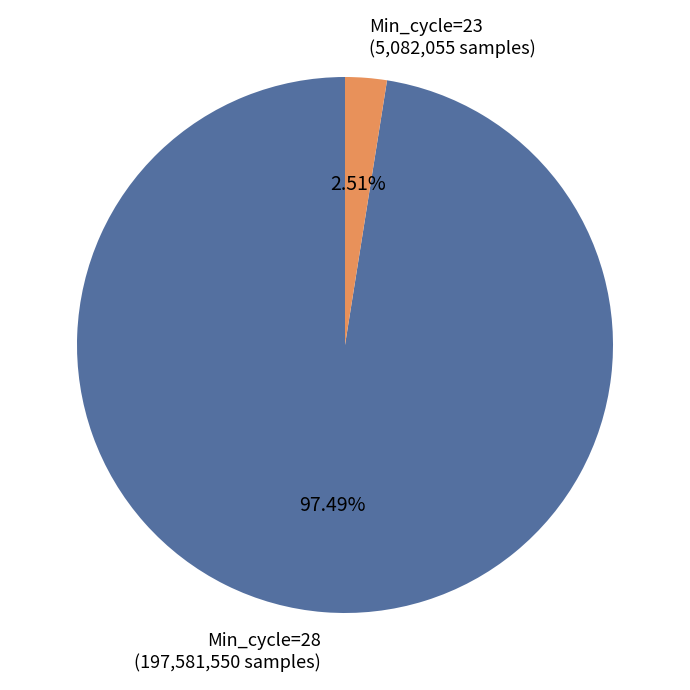

Which slice is the smallest?

Min_cycle=23